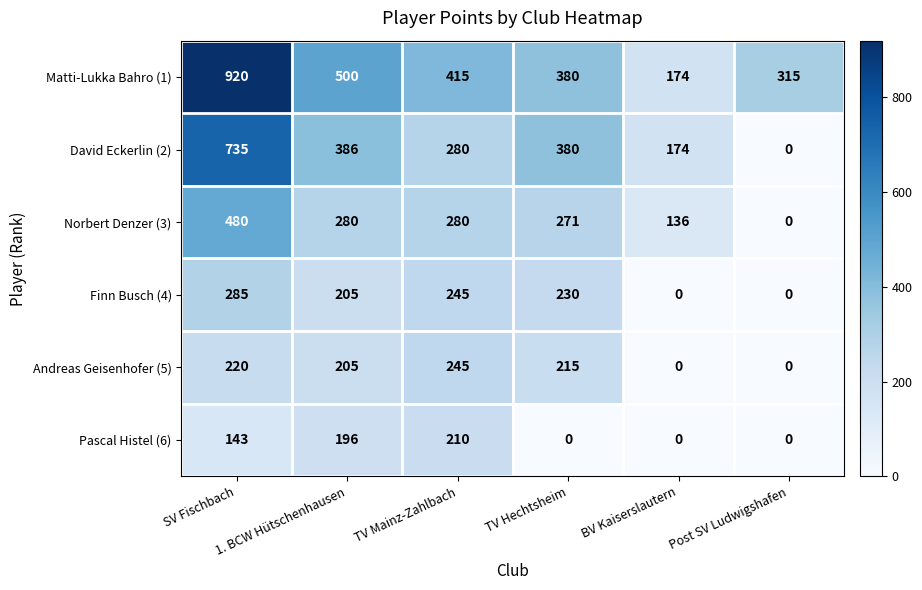

List the series in order of their peak value, highest first.

Matti-Lukka Bahro (1), David Eckerlin (2), Norbert Denzer (3), Finn Busch (4), Andreas Geisenhofer (5), Pascal Histel (6)